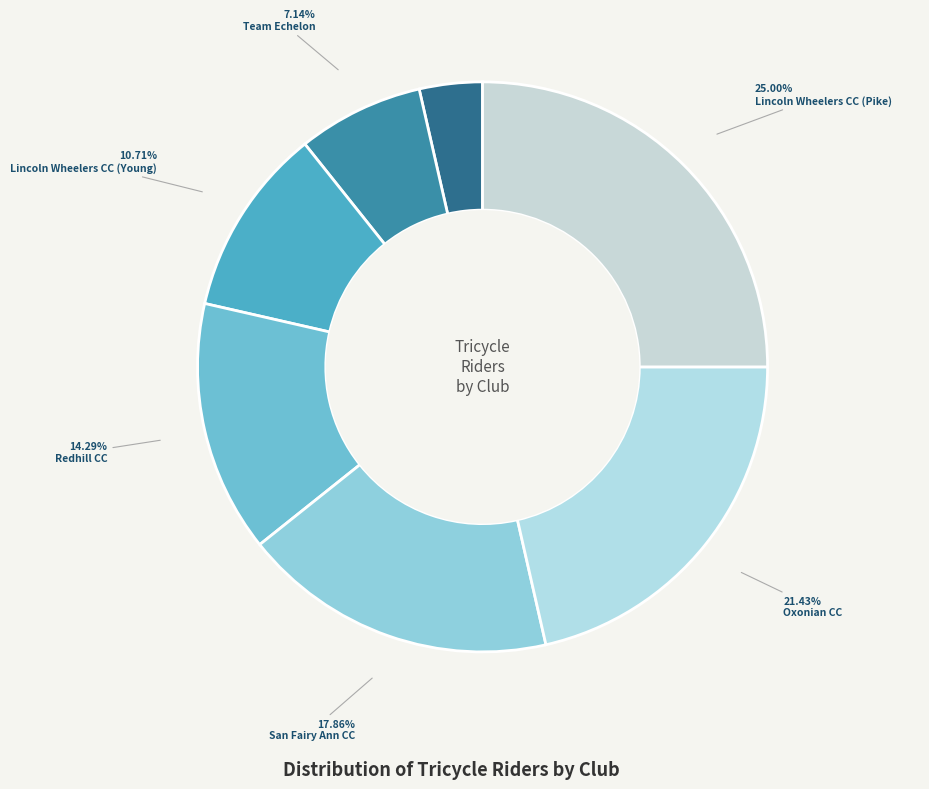

Does any single category account for the majority?

No